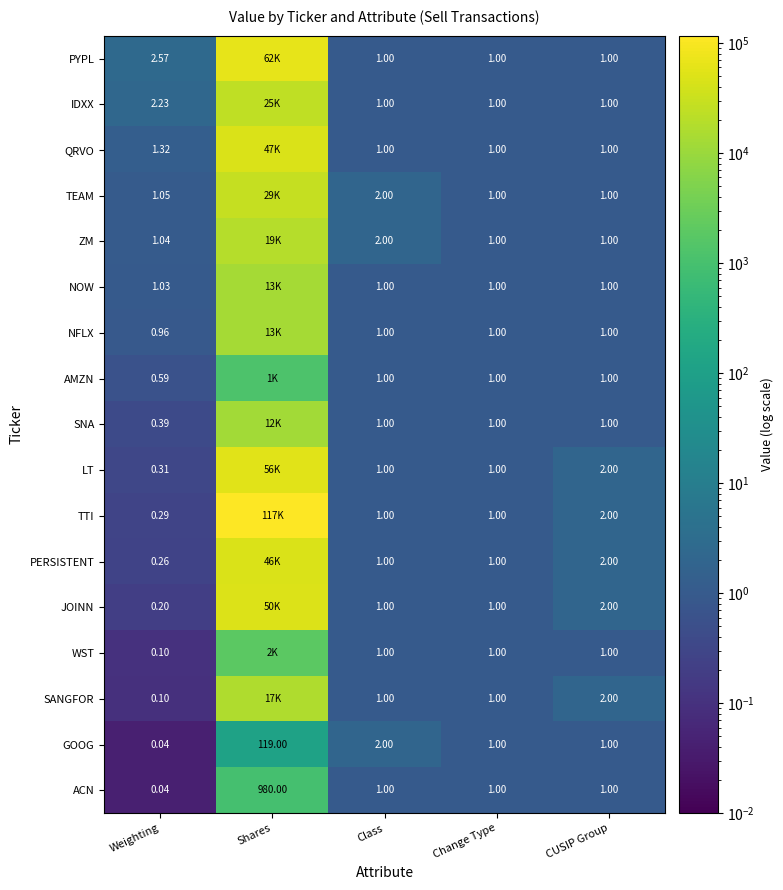

What is the total value across all series at Class?

20.0